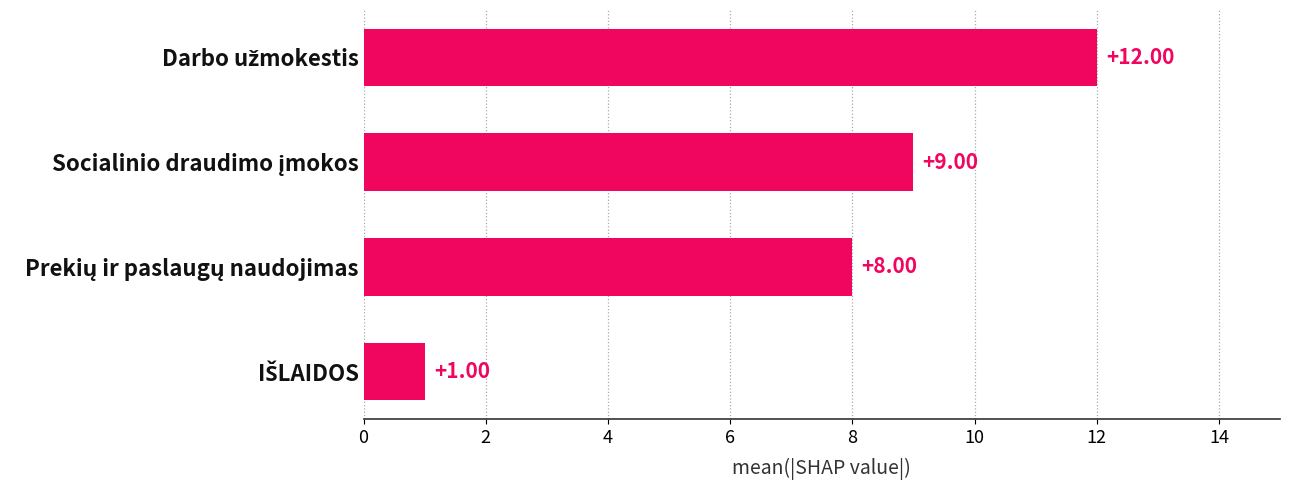

Are the bars grouped side by side (vs. stacked)?

No